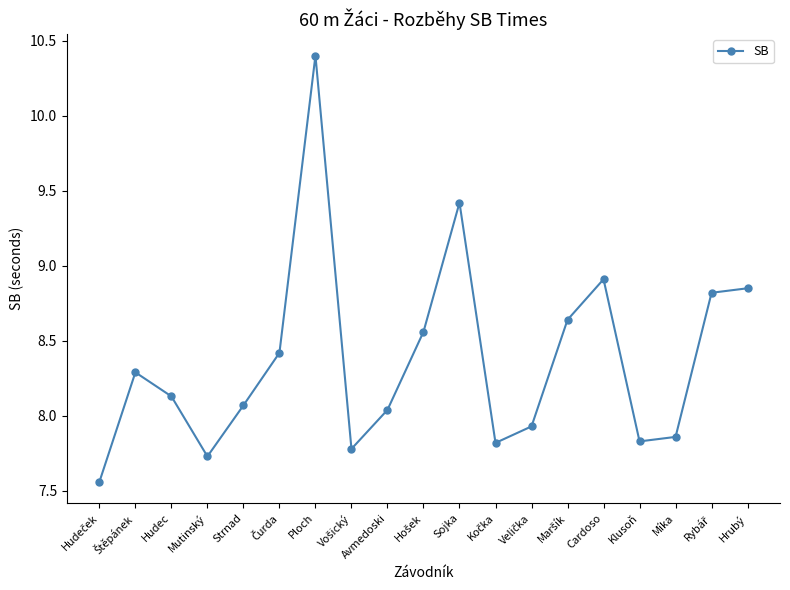

What is the change in value from Mutinský to Strnad?

+0.3